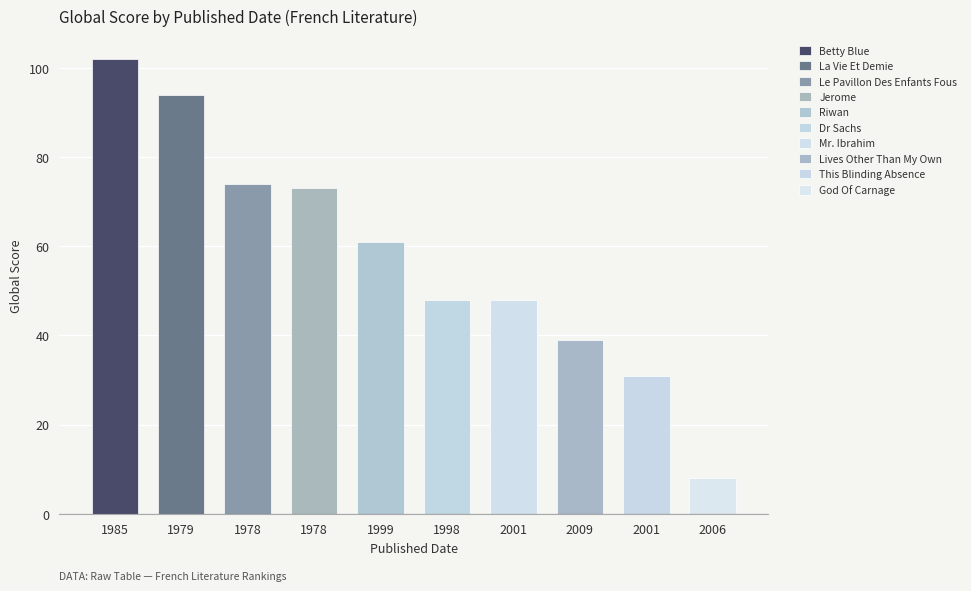

What is the change in value from 1999 to 2001?

-13